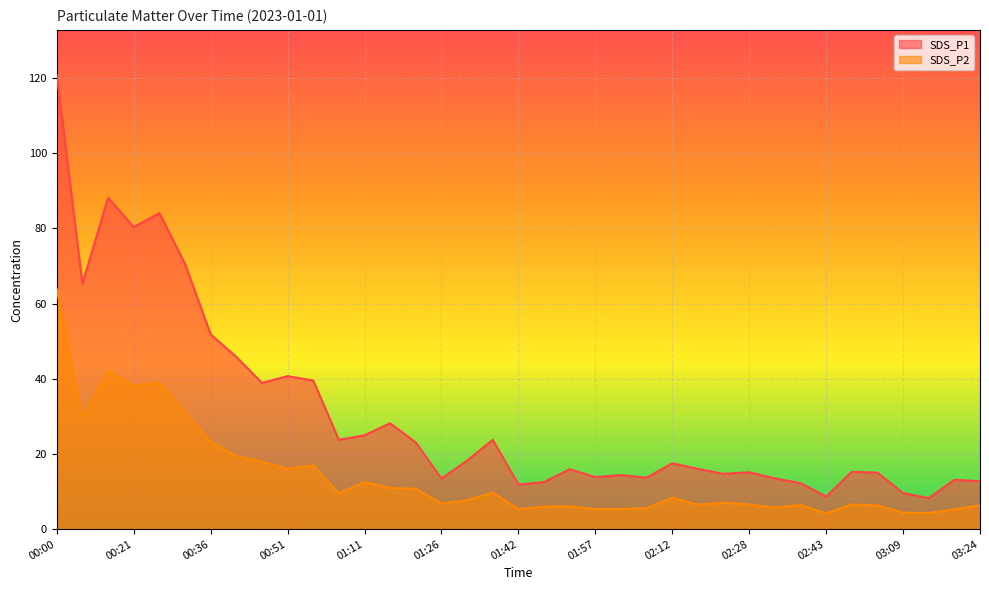

How many lines are shown in the chart?

2